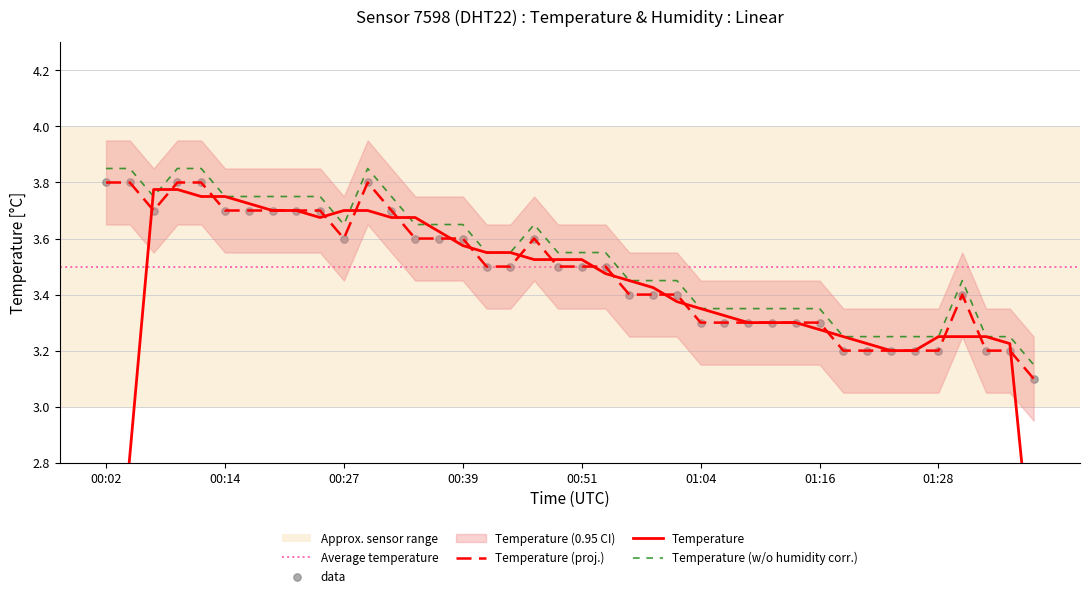

Which has a higher value, 01:04 or 00:39?

00:39